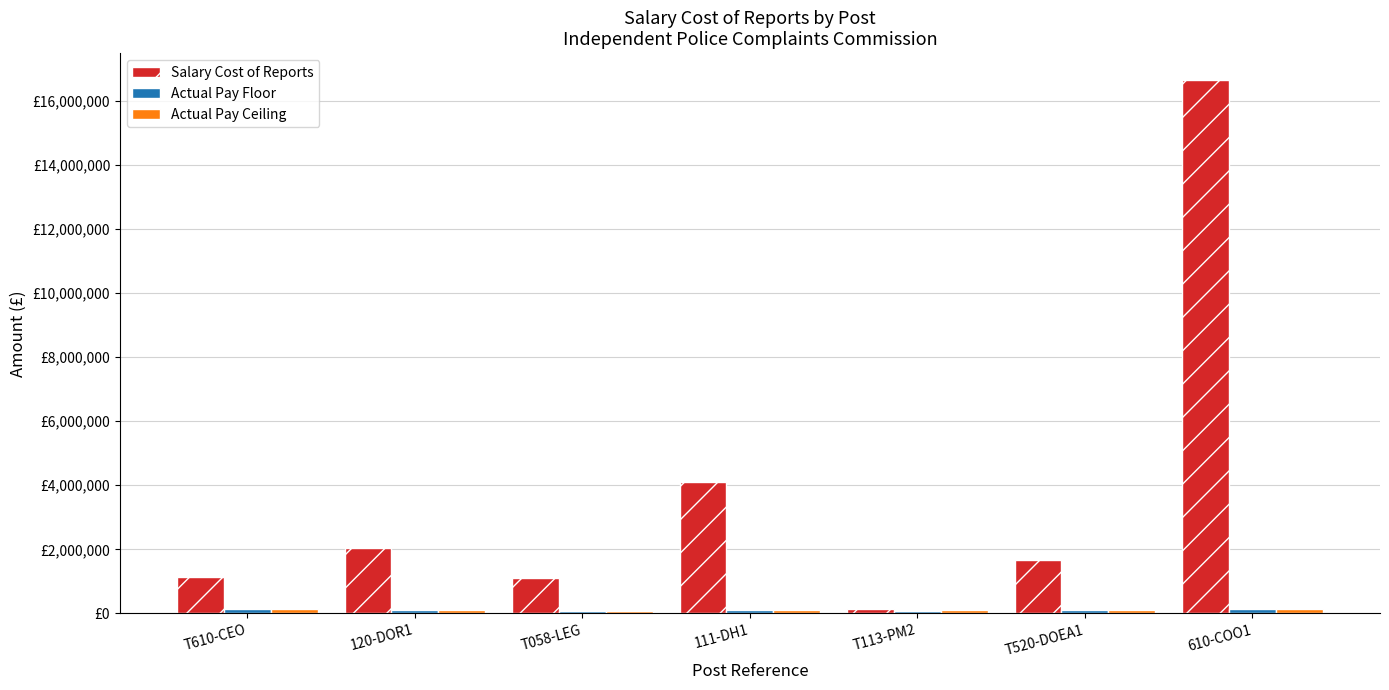

Which category has the lowest value in the Actual Pay Ceiling series?

T058-LEG